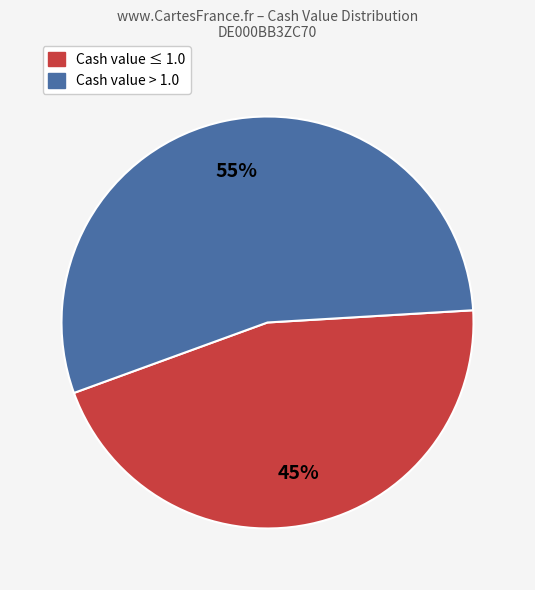

Is there a majority slice in this chart?

Yes